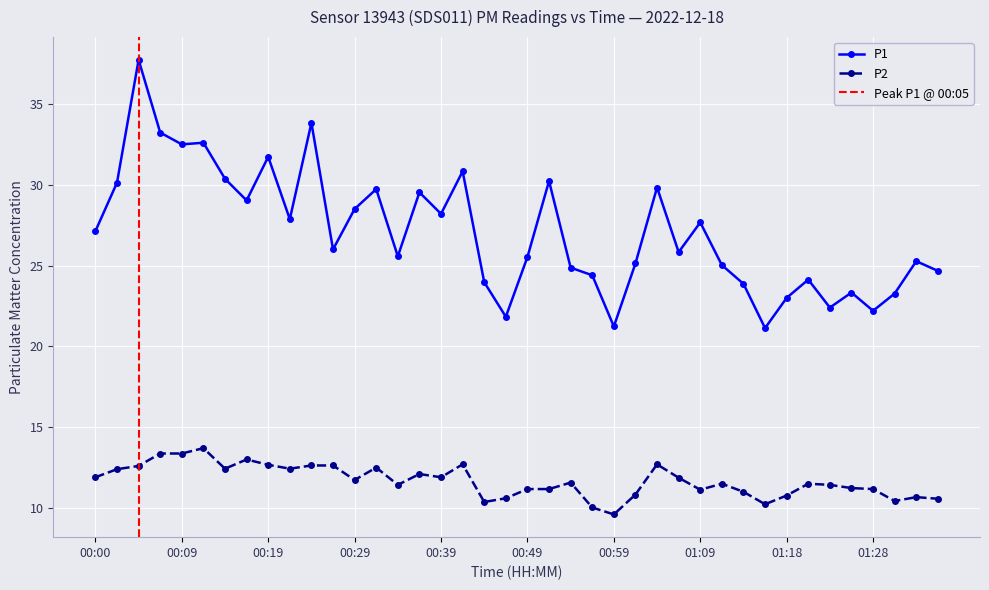

At which label does P1 reach its minimum?

01:16